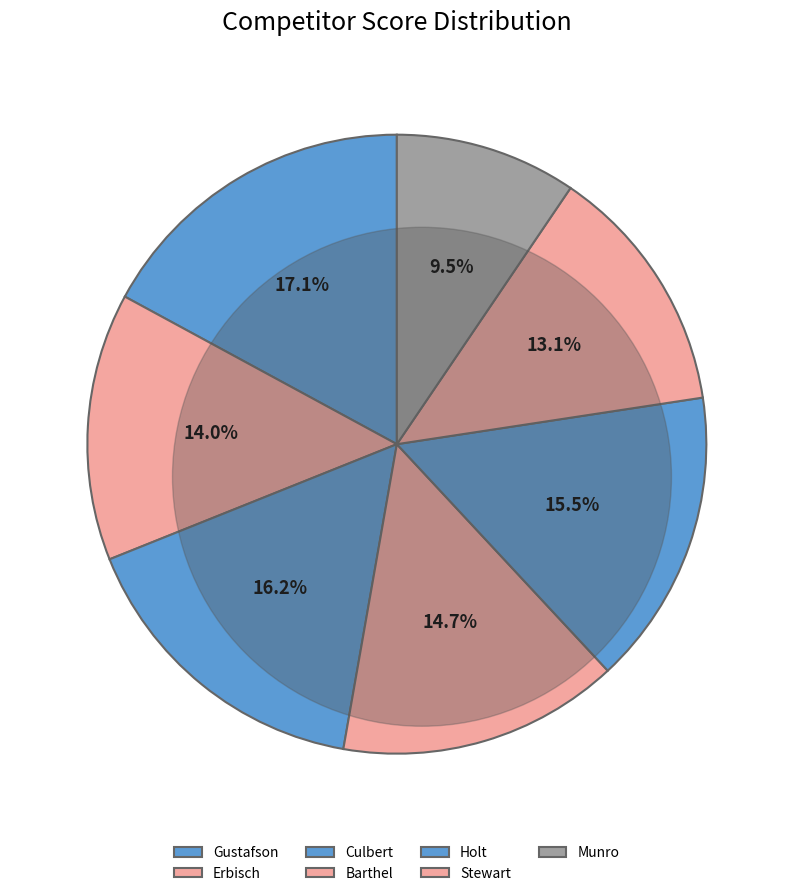

Count the number of slices in the pie.

7